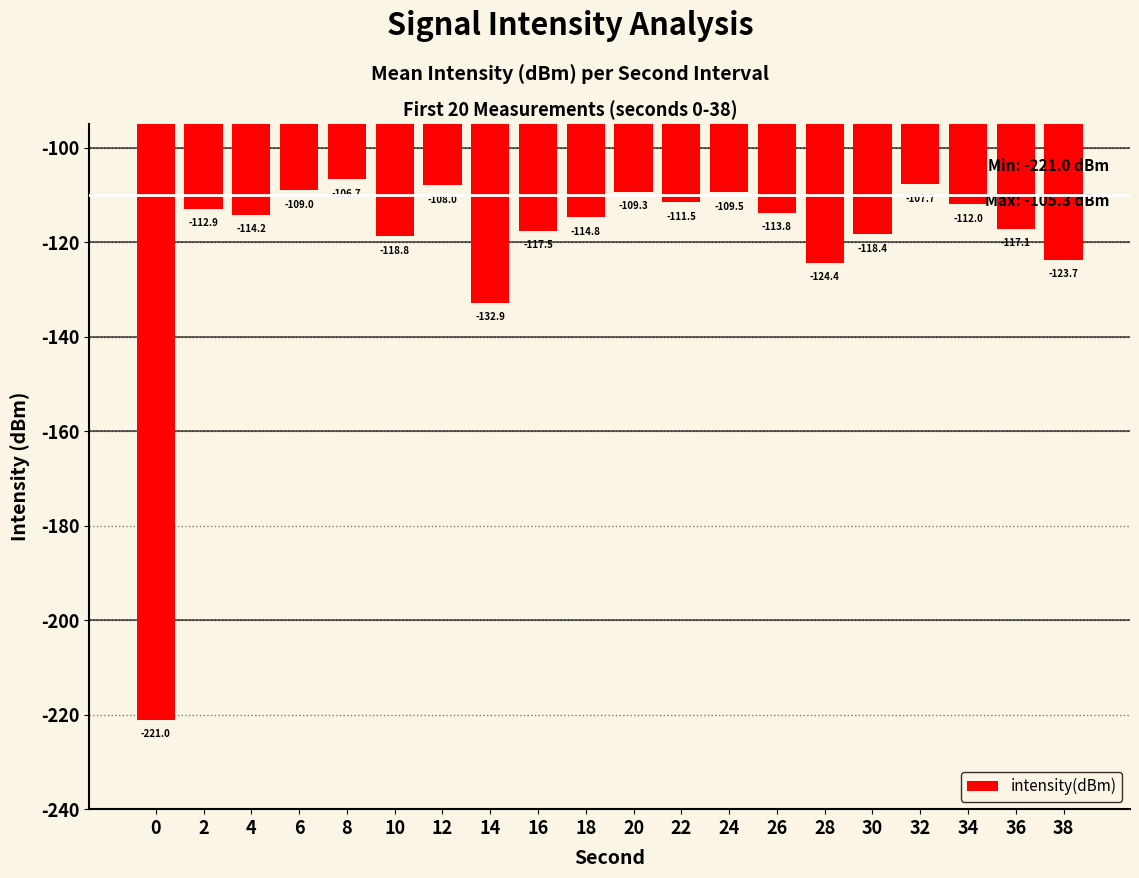

How many bars are there in total?

20